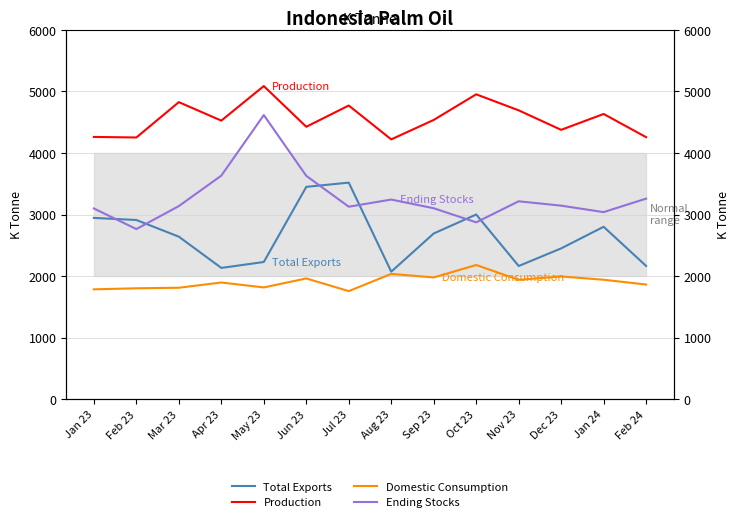

Rank the series by their maximum value, from highest to lowest.

Production, Ending Stocks, Total Exports, Domestic Consumption